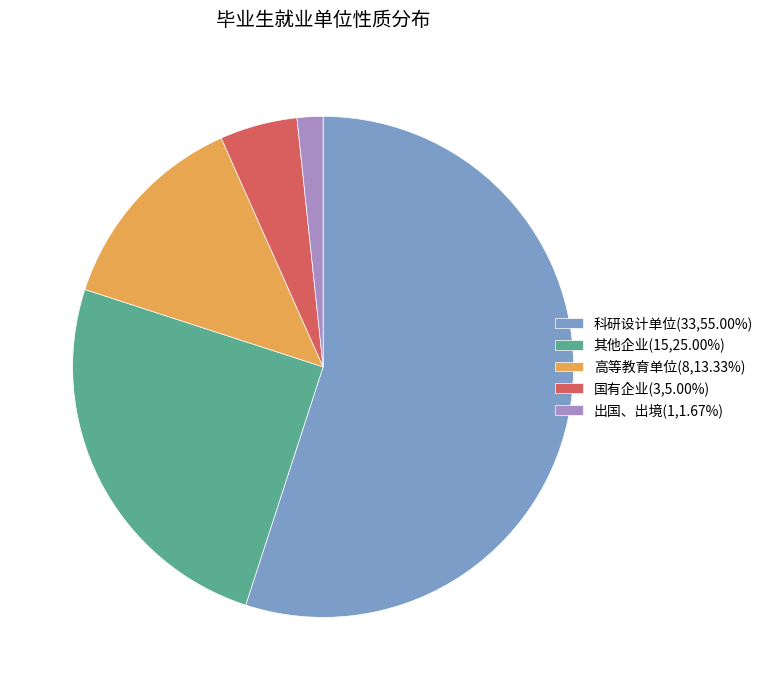

How many segments does this pie chart have?

5